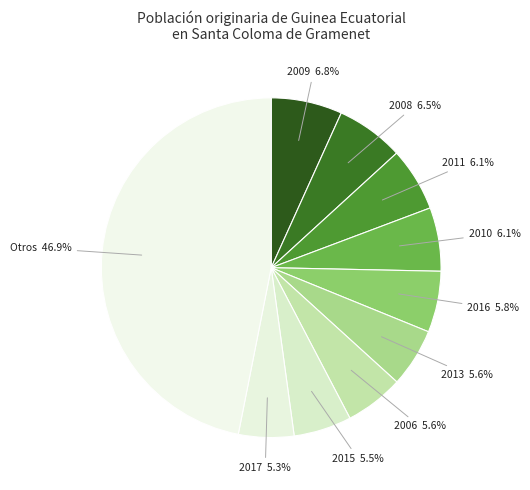

How many slices are in this pie chart?

10